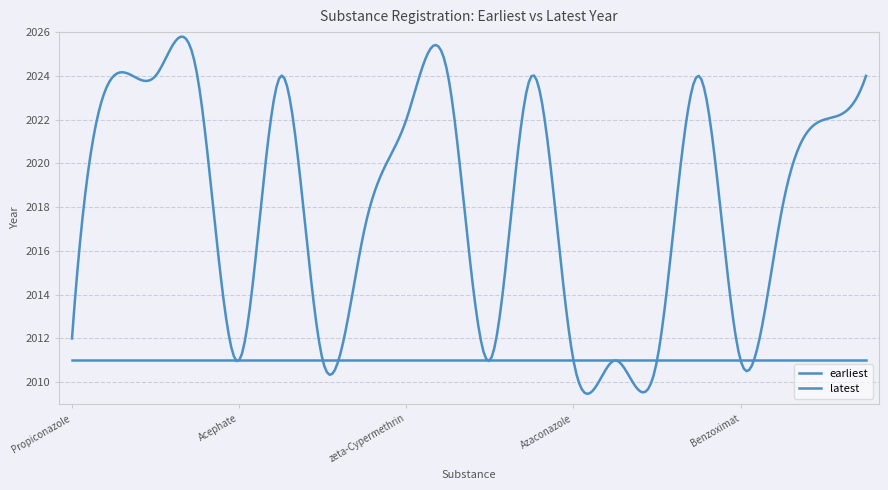

What is the sum of the earliest values at Acephate and Asulam?

4022